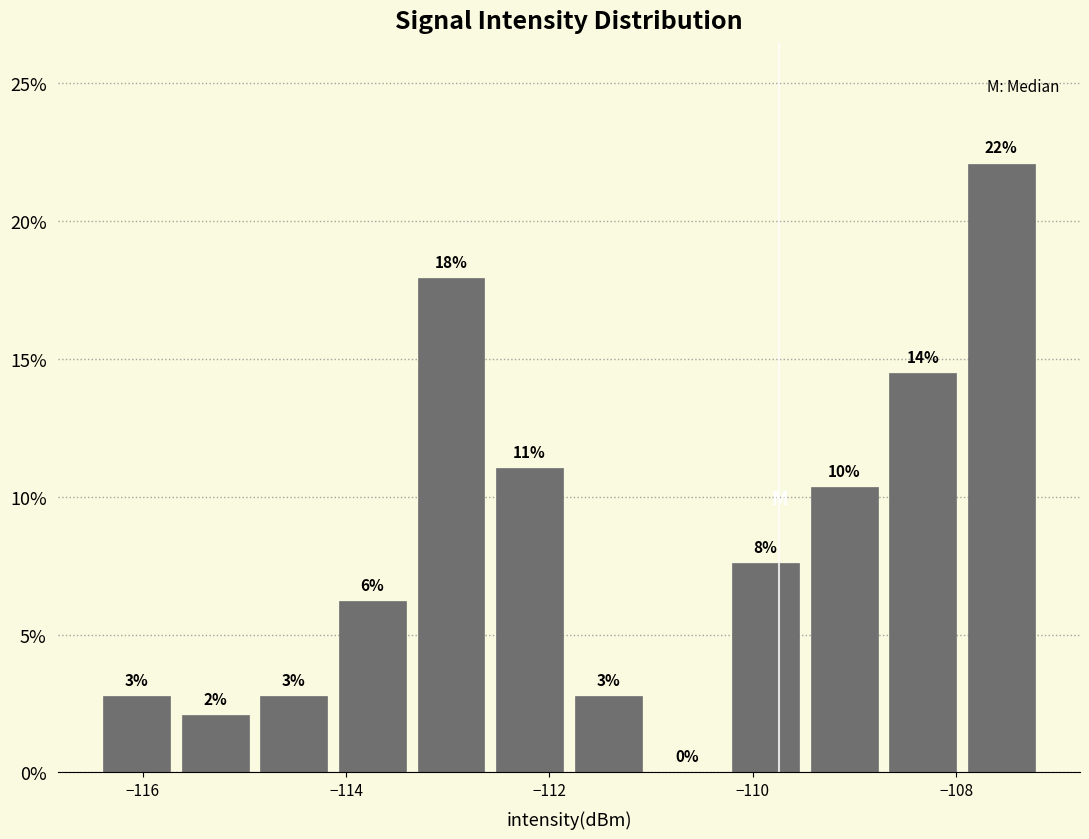

Around what value on the x-axis is the tallest bar? Give the approximate position of its centre, as read against the axis.

-107.6